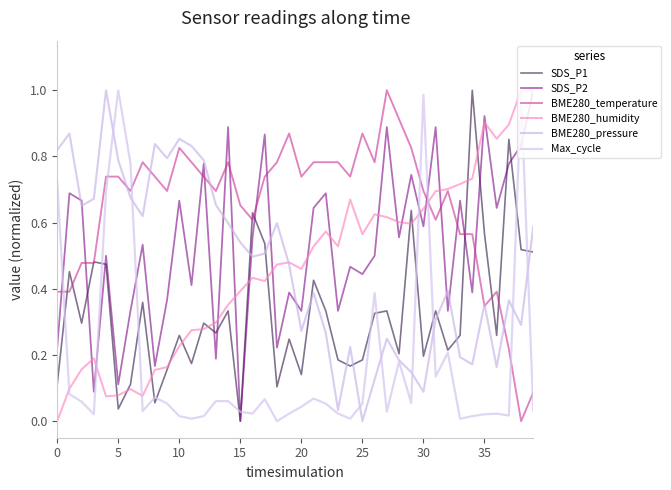

How many lines are shown in the chart?

6